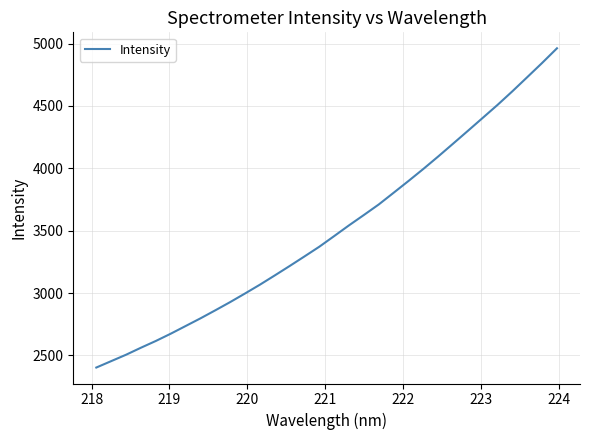

What is the smallest value displayed?

2402.9